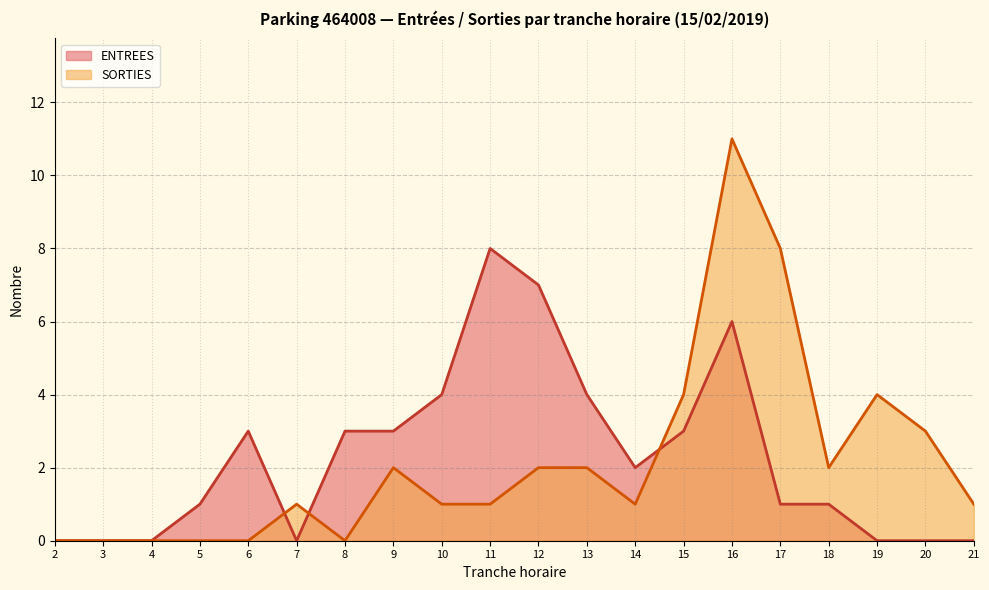

What is the approximate value of ENTREES at 11?

8